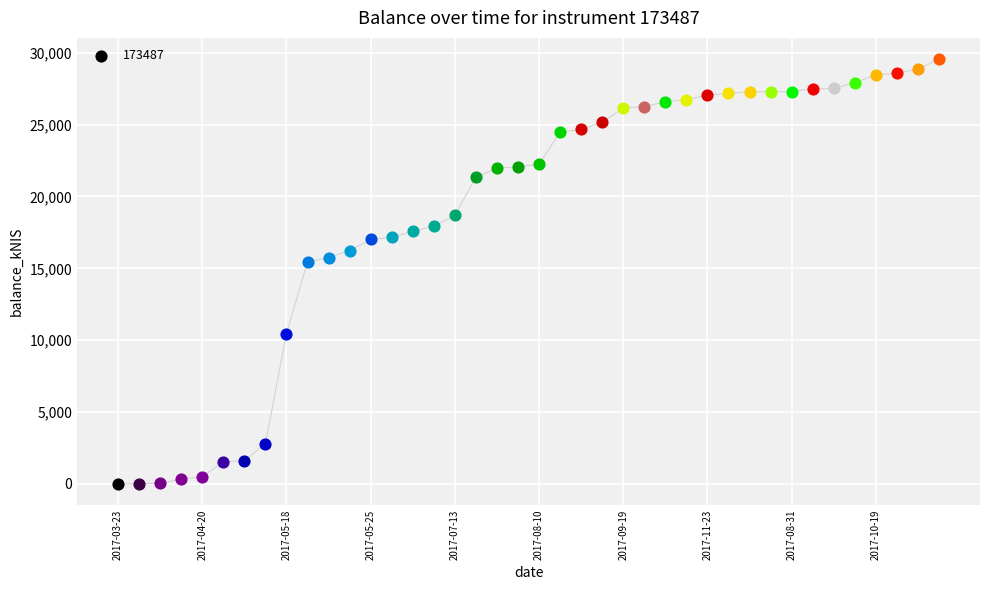

Between 2017-09-28 and 2017-03-30, which is larger?

2017-09-28